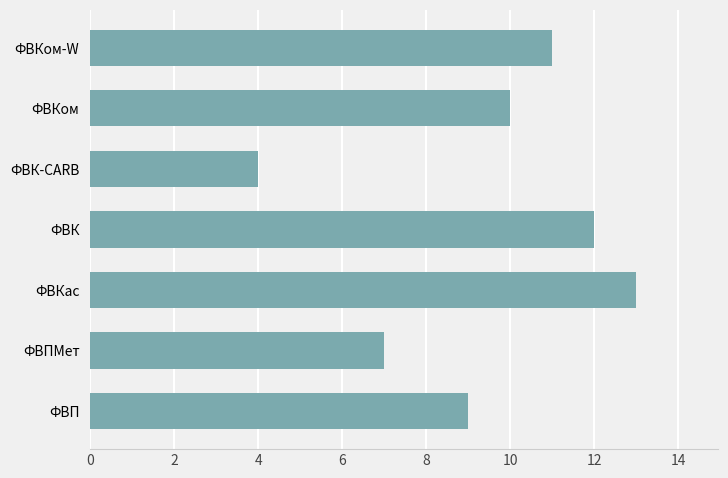

True or false: the data shows 12 at ФВК.

True